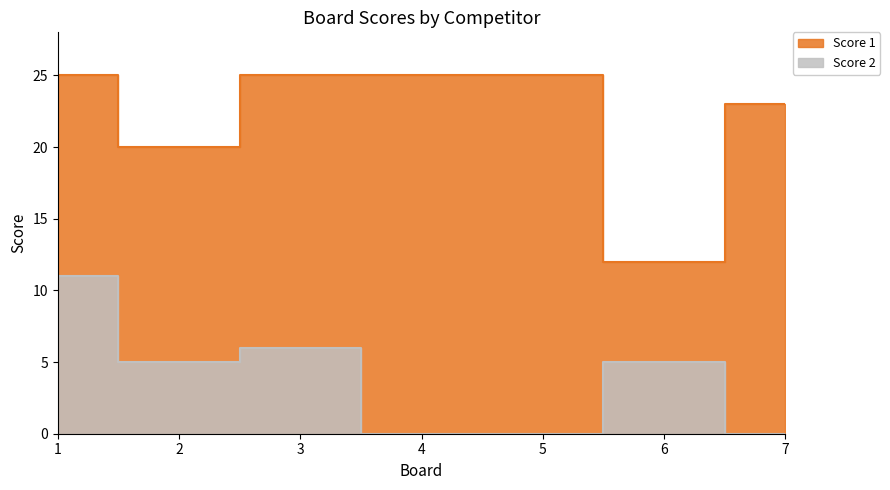

Between 5 and 1, which is larger?

5